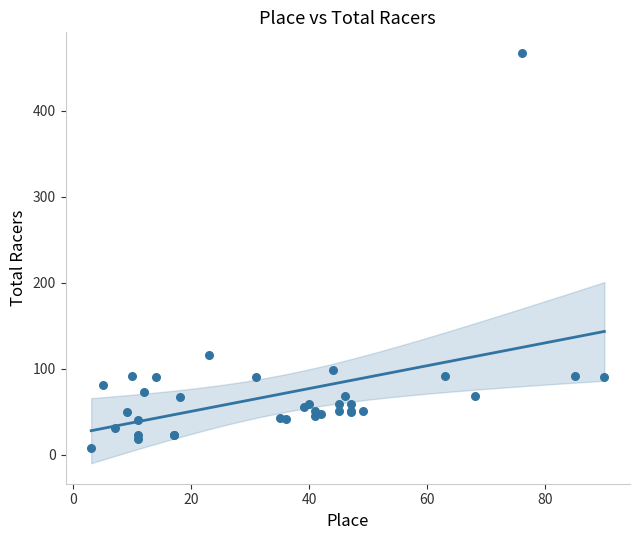

What Y value in the scatter plot is closest to 237?

116